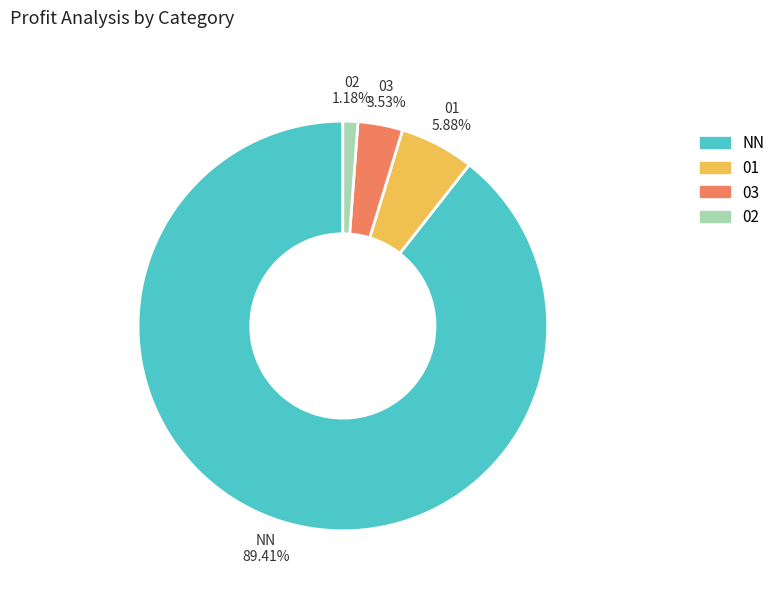

True or false: 01 accounts for 1% of the total.

False